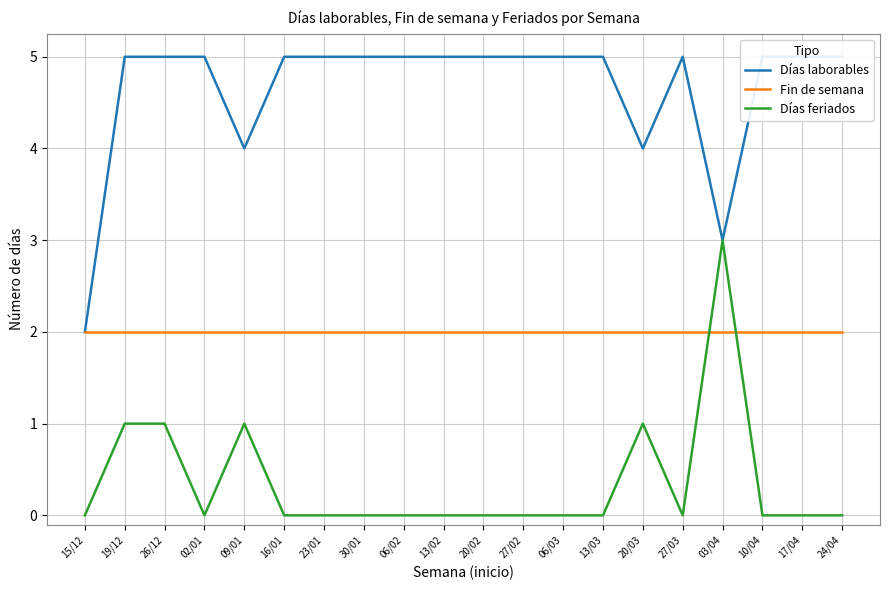

How many interior local valleys does the Días feriados series have?

2